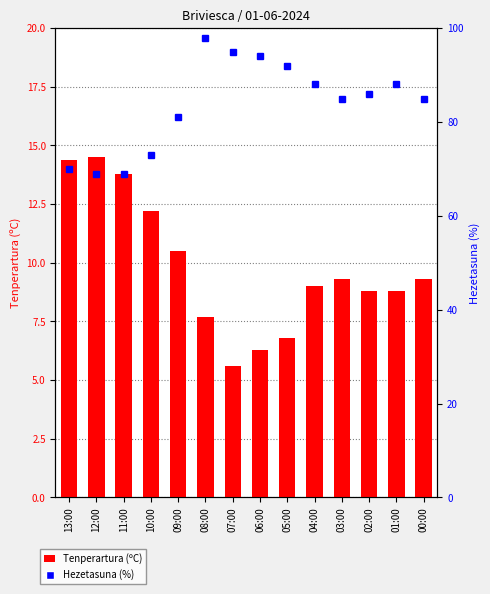

What position from the right is 11:00?

12